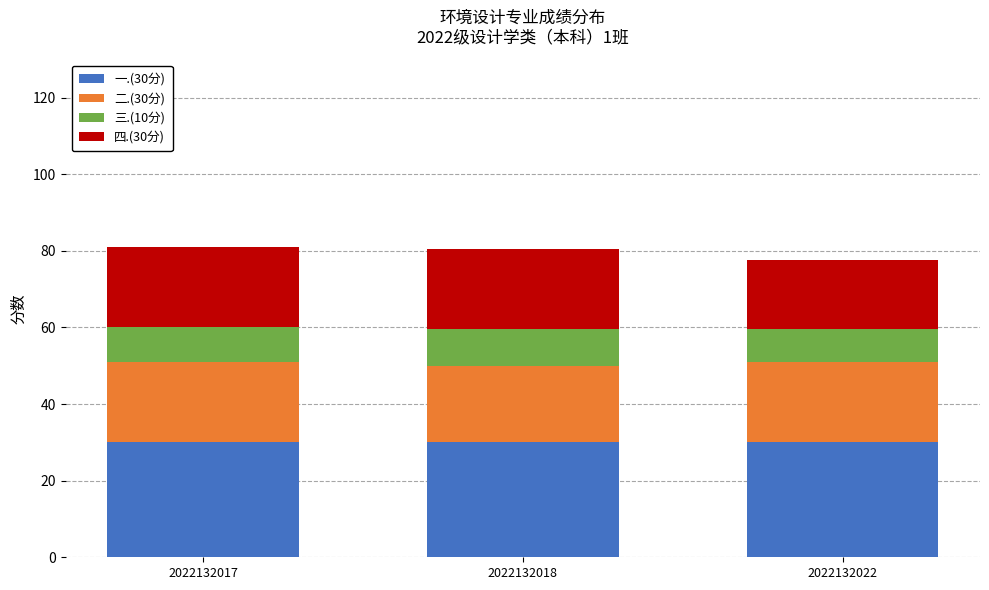

Are the bars horizontal?

No